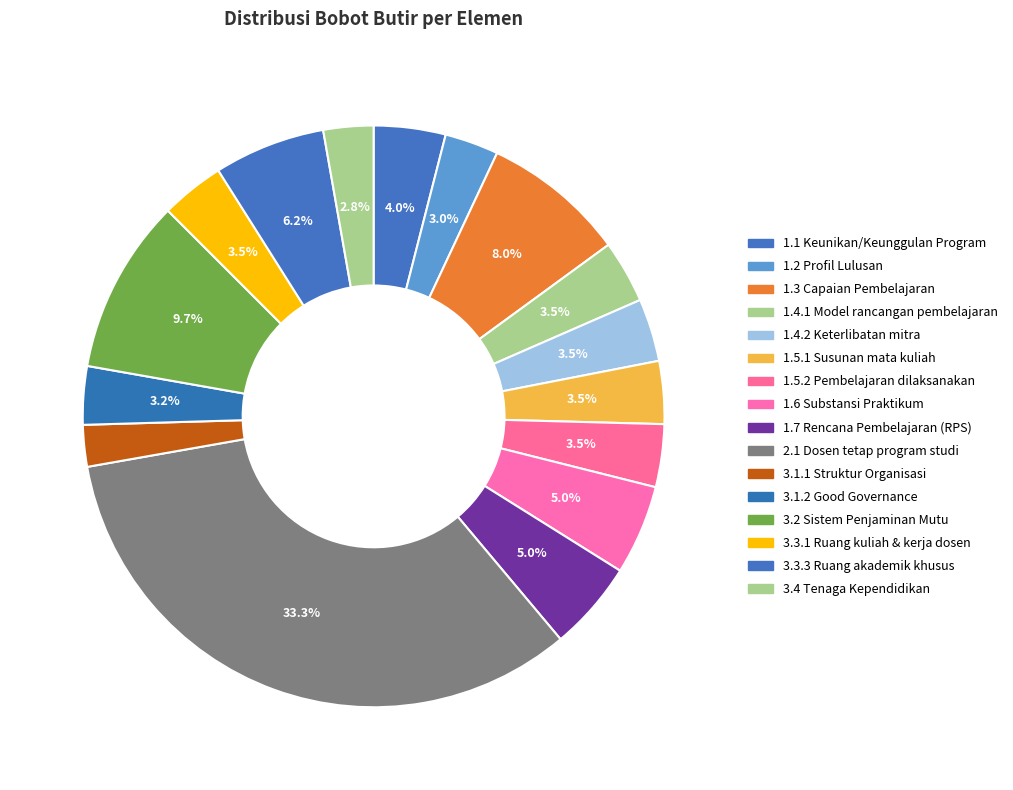

Which slice is the smallest?

3.1.1 Struktur Organisasi